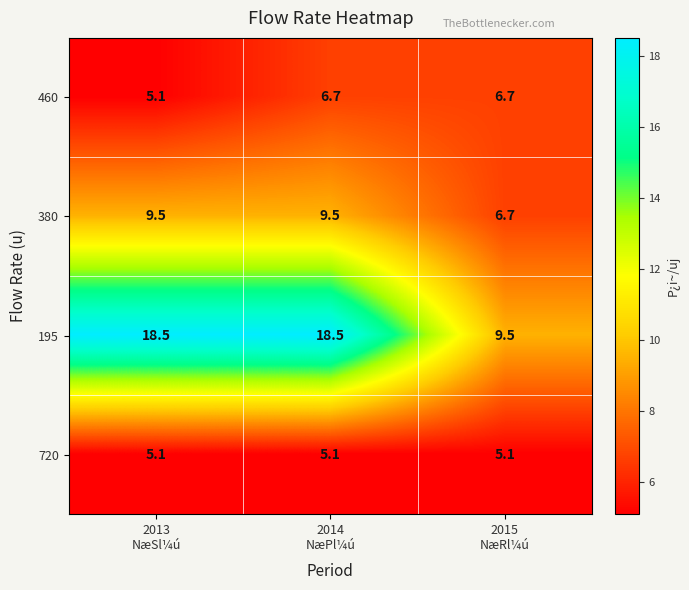

What is the average value of the 380 series?

8.6